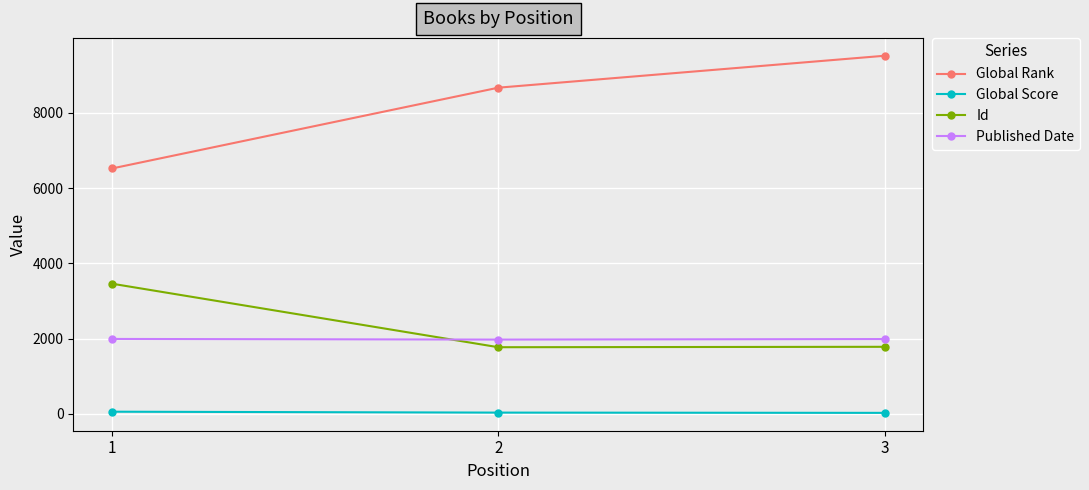

What is the difference between the Global Score values at 2 and 3?

7